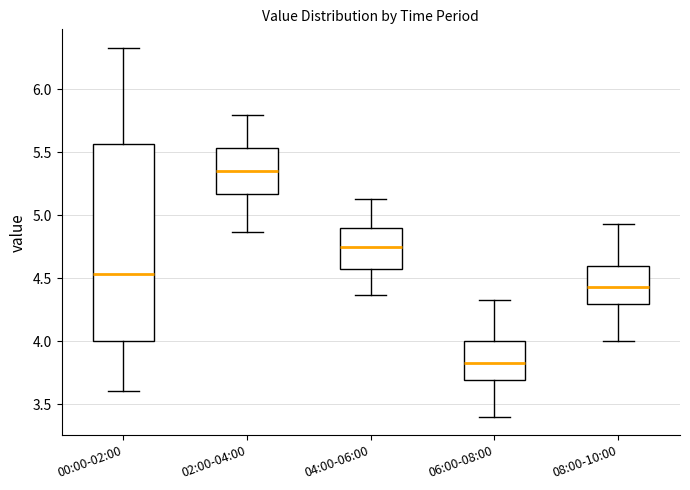

Which box has the highest median line?

02:00-04:00